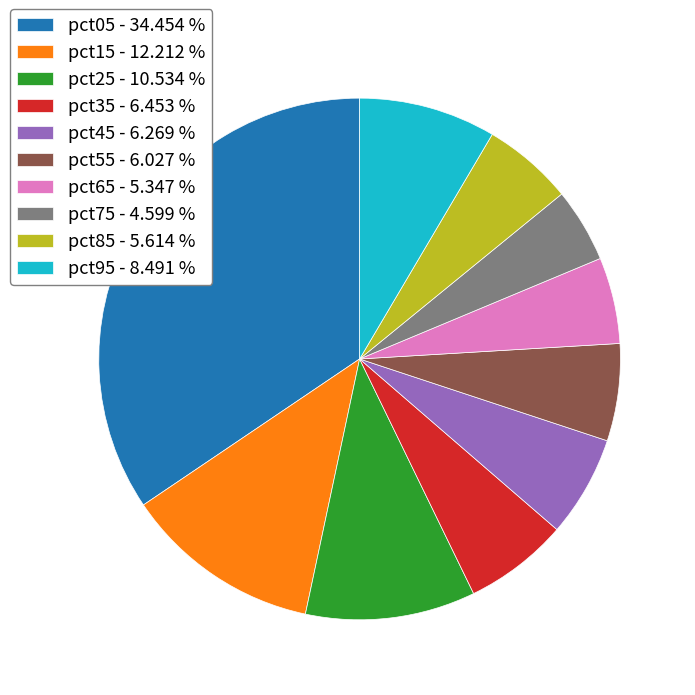

Is pct85 - 5.614 % the majority of the pie?

No